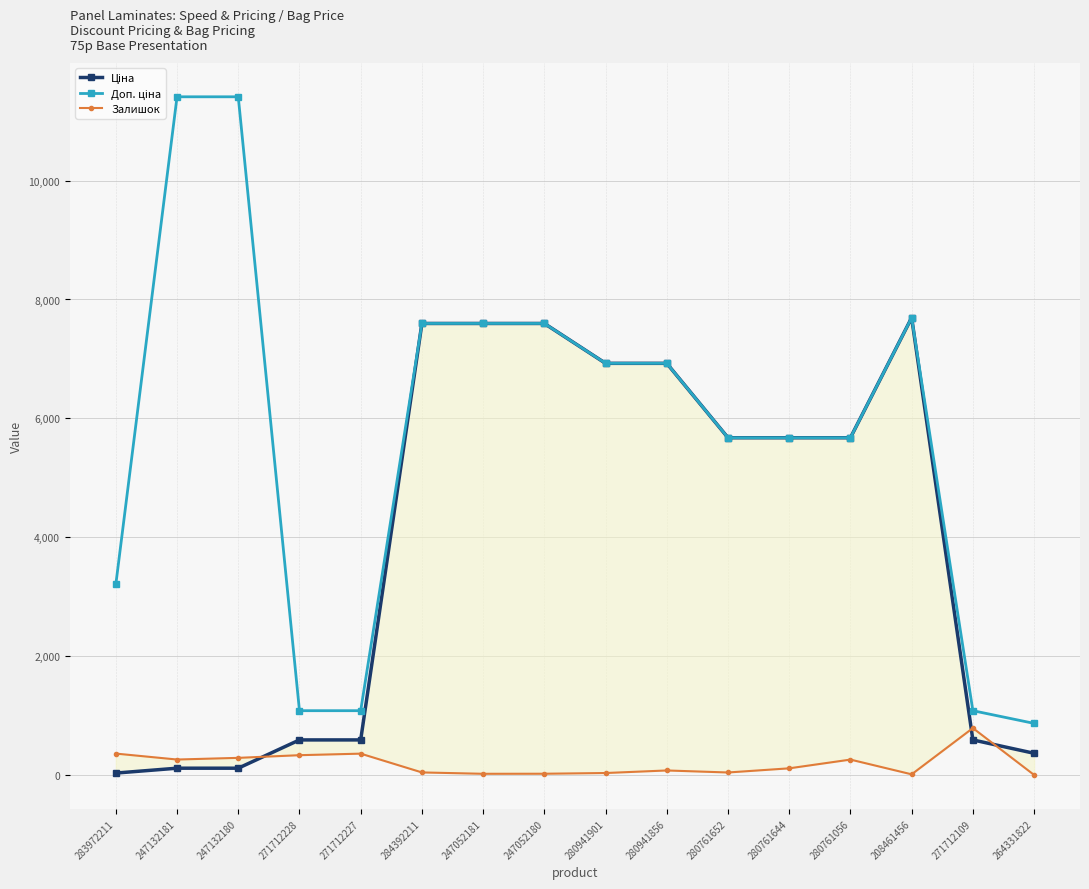

How many data points does each series have?

16